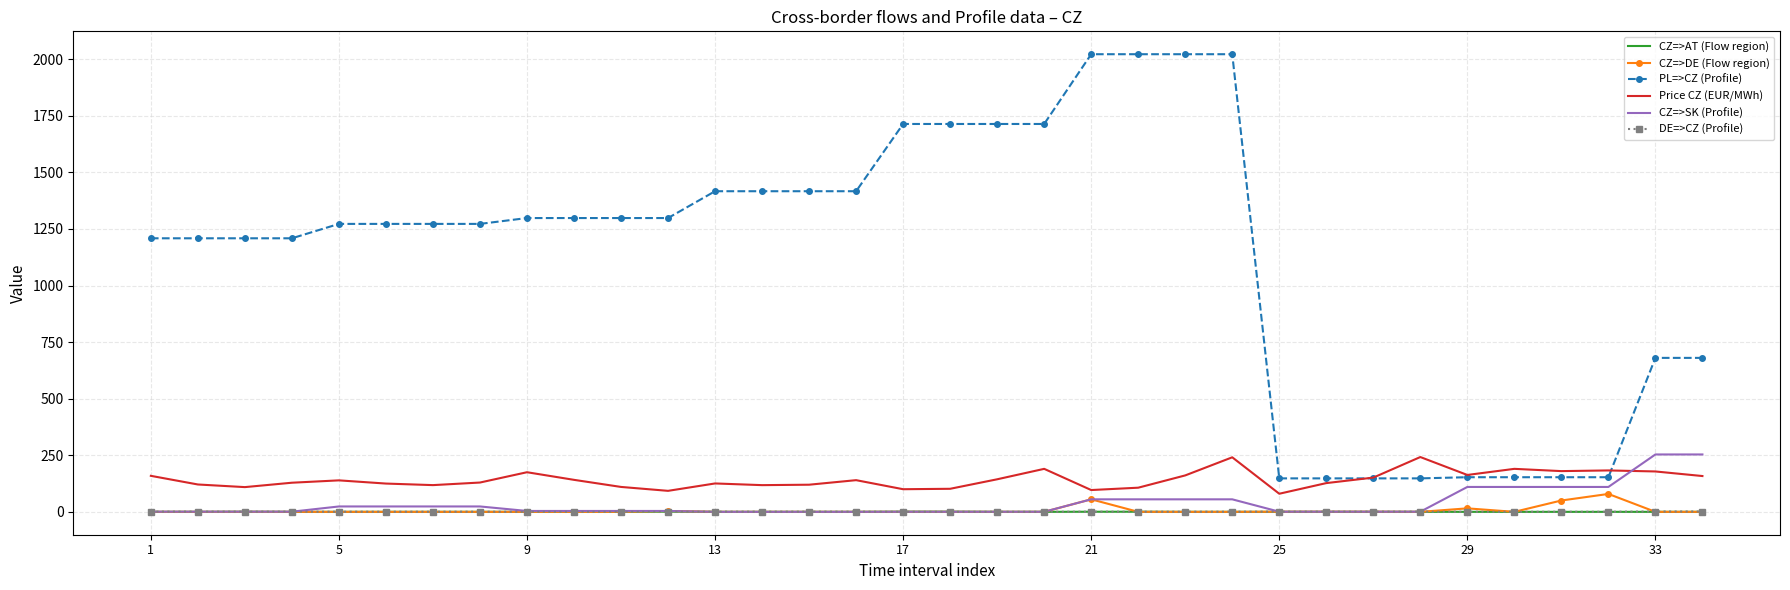

Which series has the widest spread of values?

PL=>CZ (Profile)